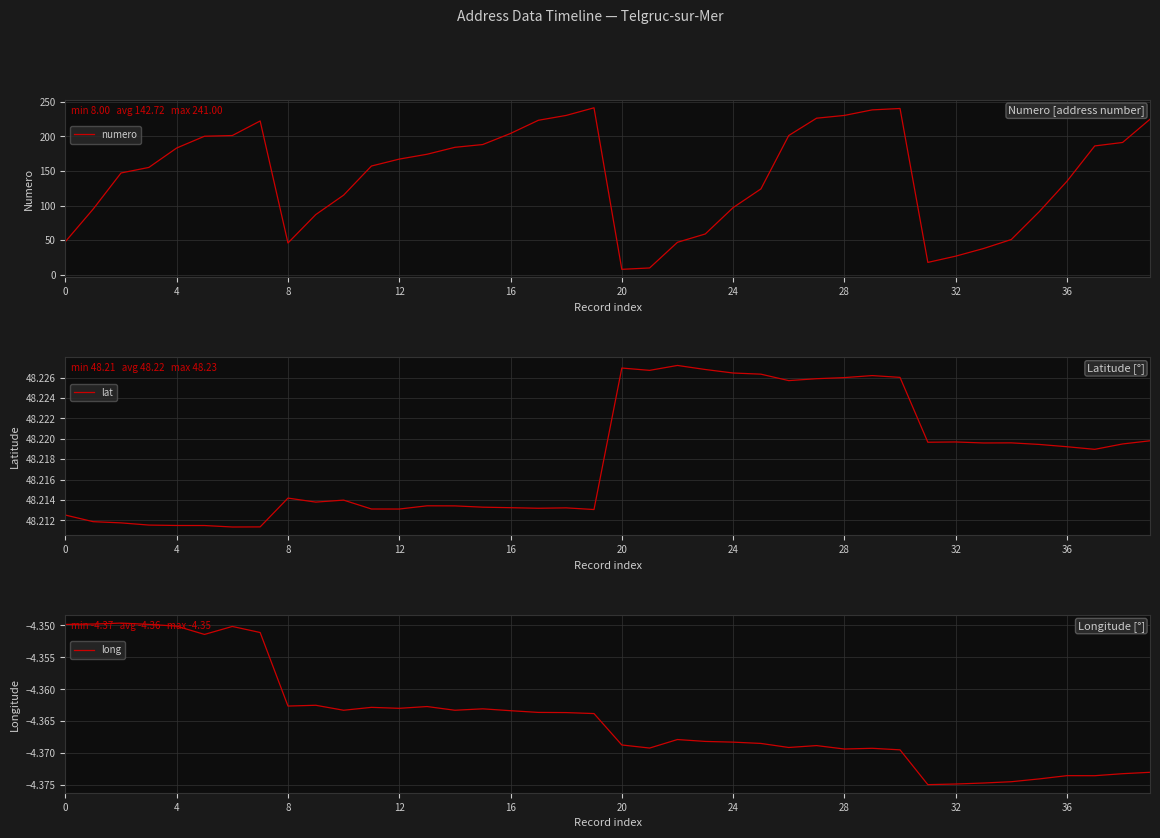

Which label corresponds to the smallest value in the chart?

31